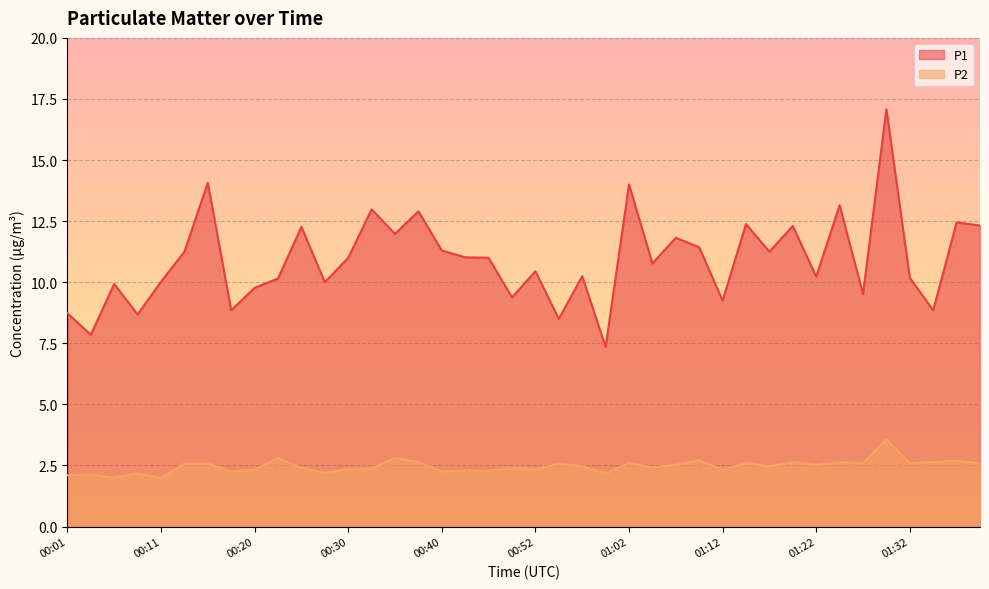

What is the difference between the maximum and minimum values in the P2 series?

1.6